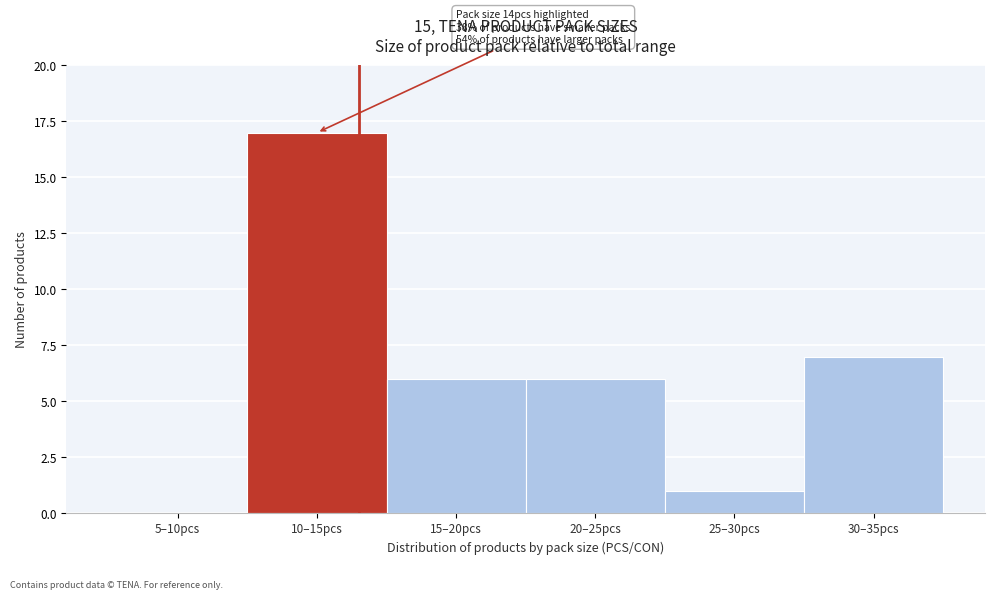

Reading left to right, extract all data points from this chart.

5–10pcs=0	10–15pcs=17	15–20pcs=6	20–25pcs=6	25–30pcs=1	30–35pcs=7